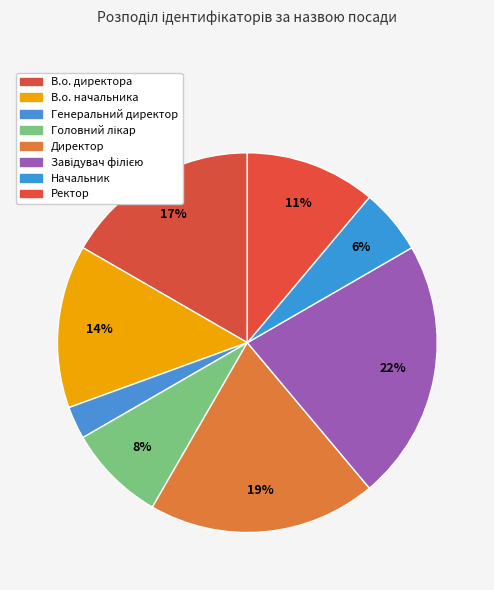

What portion of the pie excludes Головний лікар?

91.7%